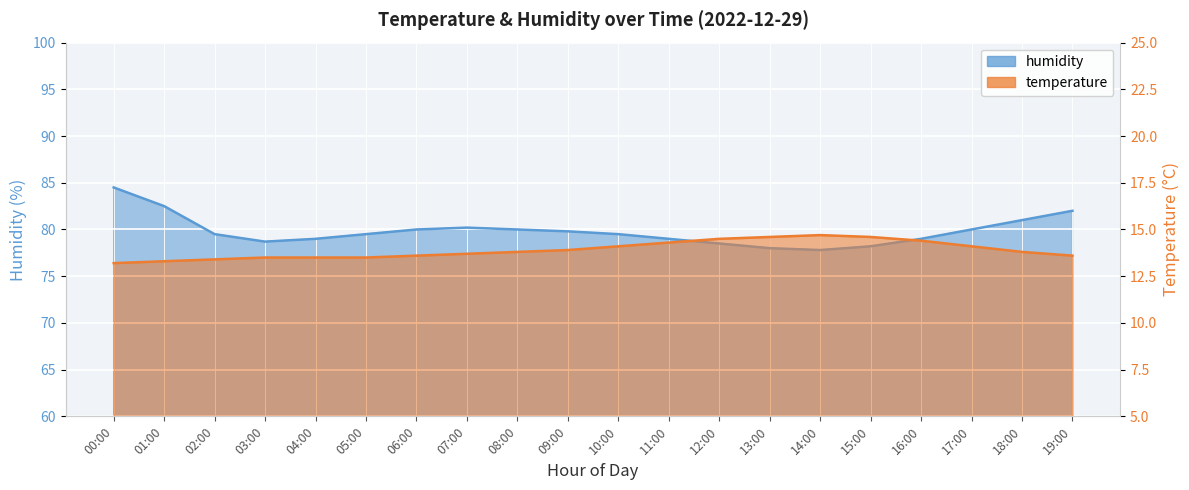

Which series has the largest total across all categories?

humidity